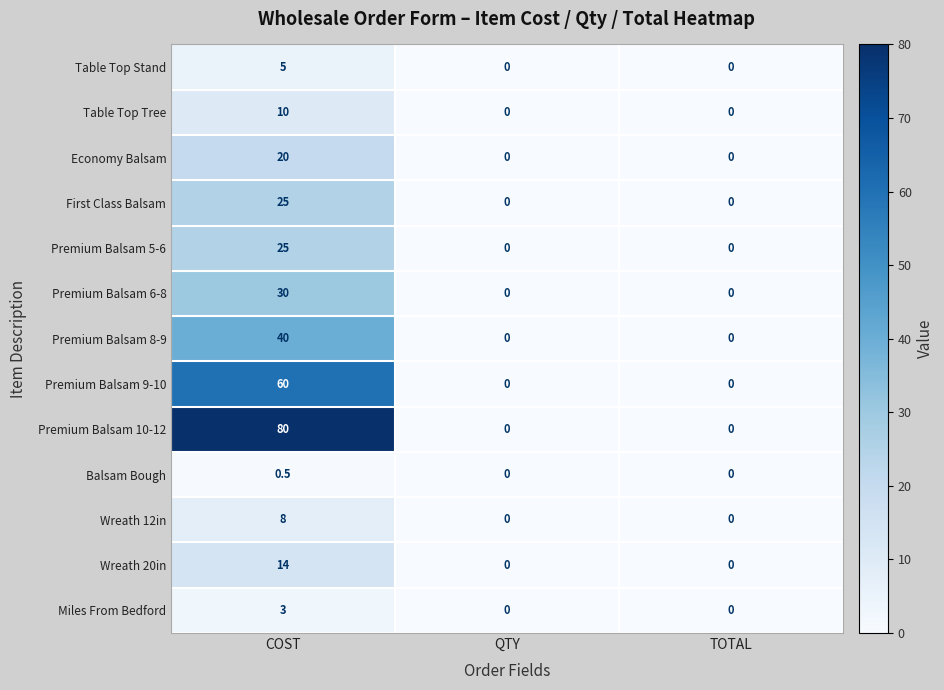

What value does the Economy Balsam series have at COST?

20.0